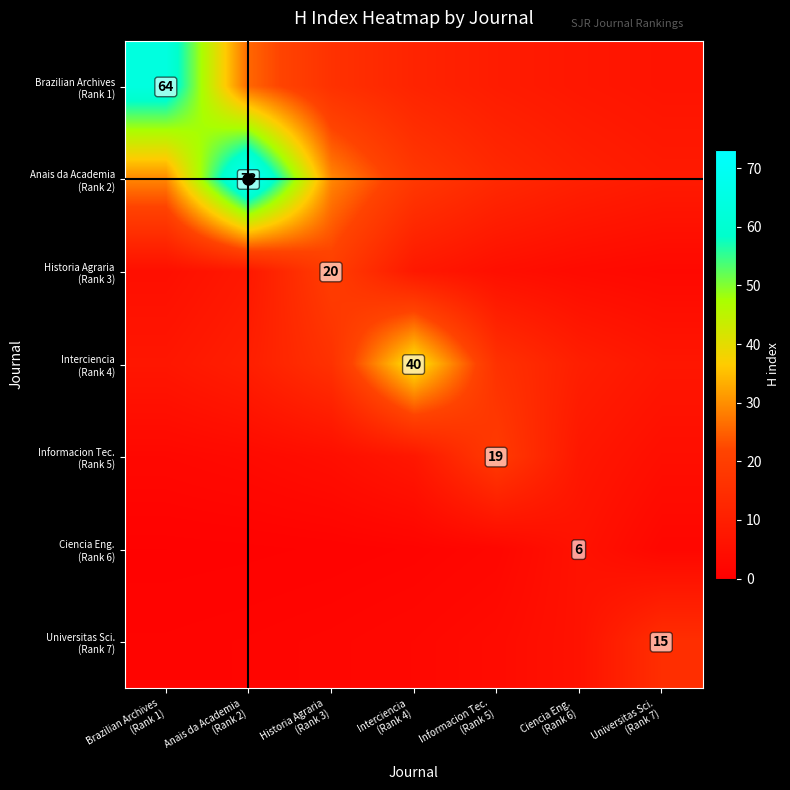

Is it true that Brazilian Archives (Rank 1) equals 106.3 at Brazilian Archives (Rank 1)?

False